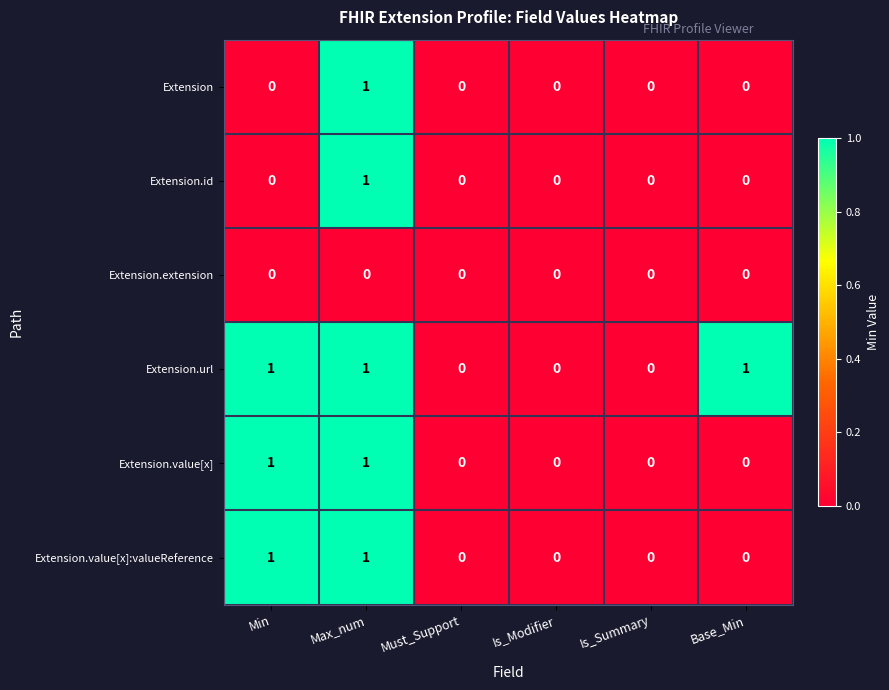

Count the Extension.url values in the range 0 to 1.

6